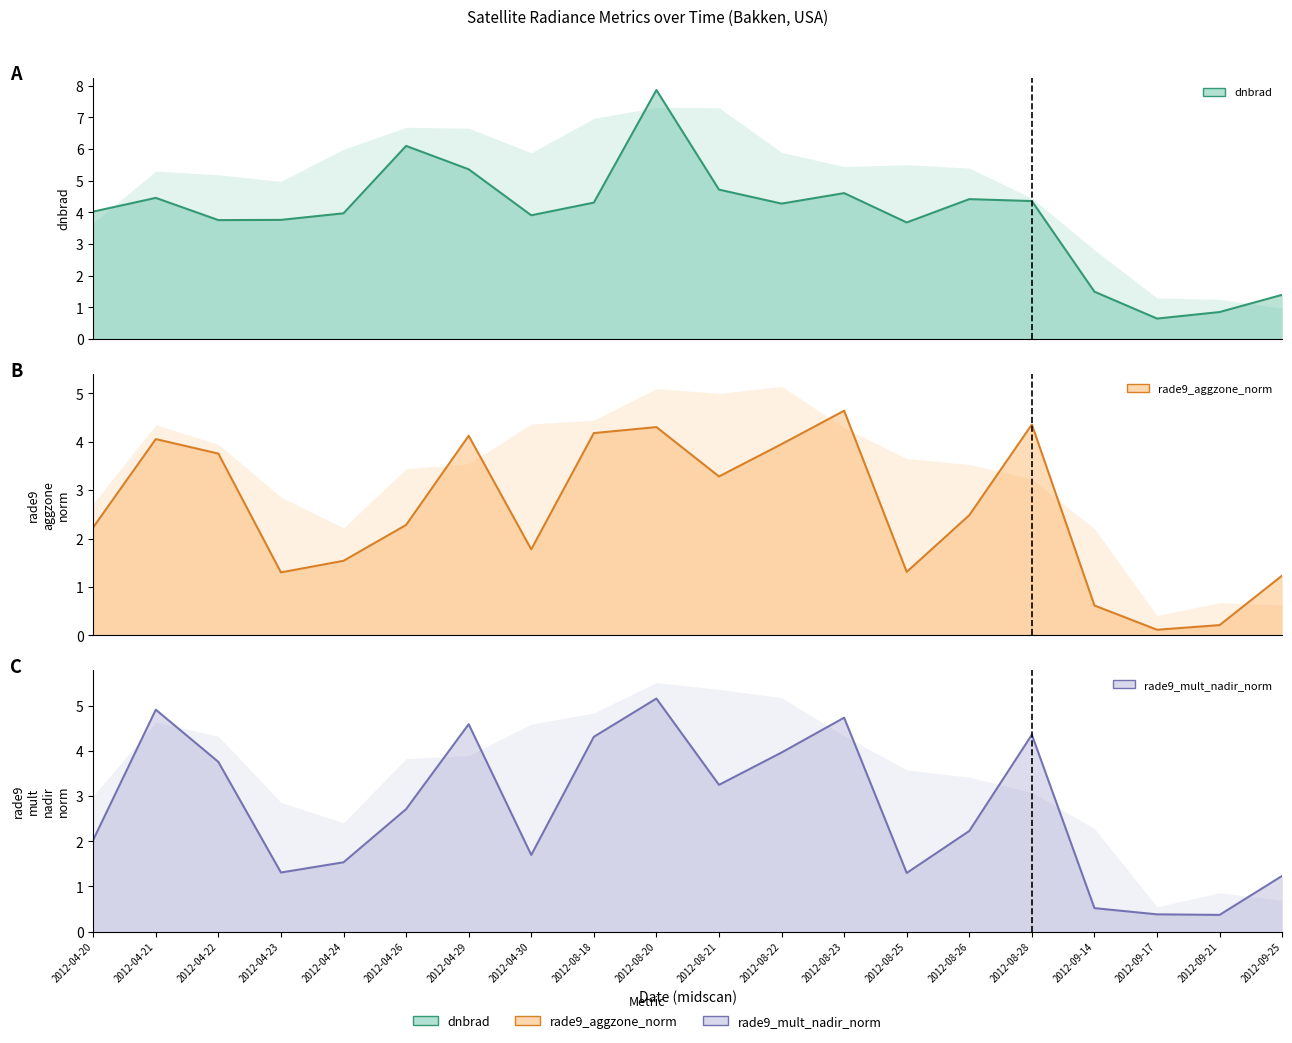

What is the label of the 17th point from the left?

2012-09-14